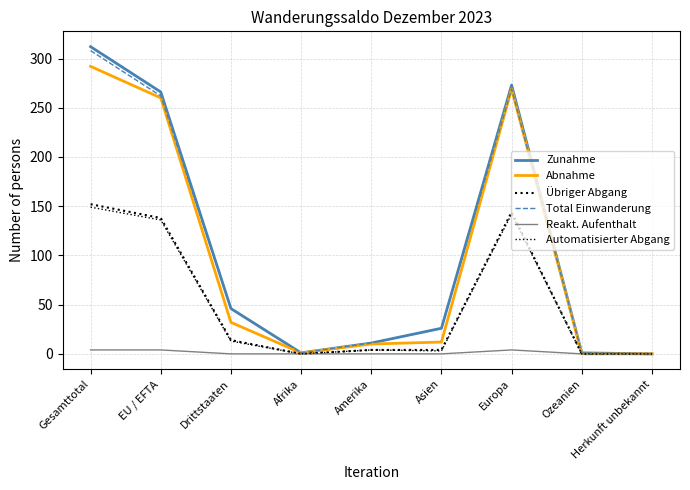

What is the sum of all Abnahme values?

876